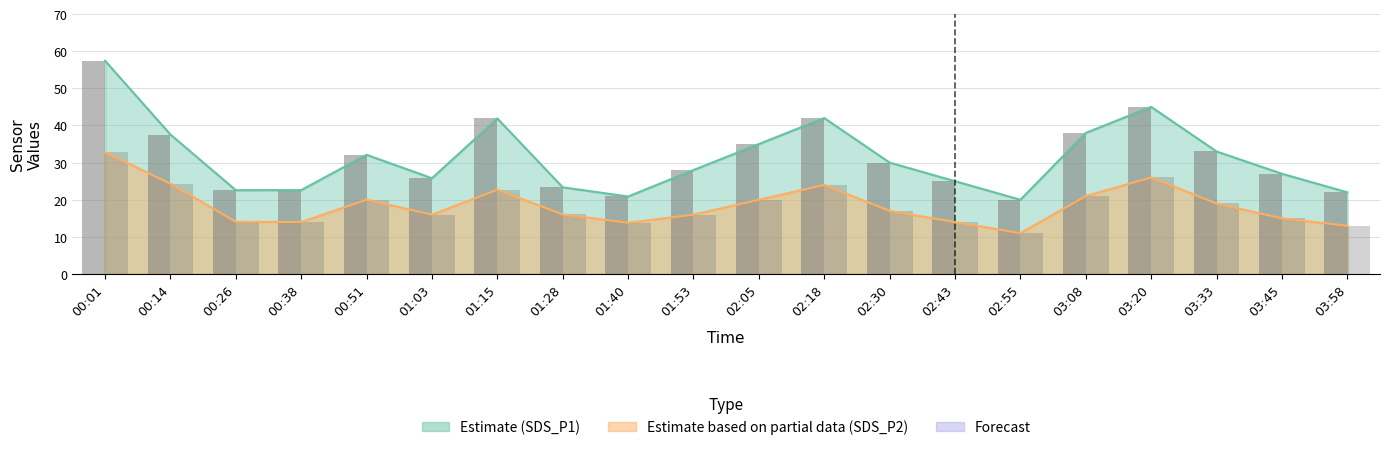

How many values are below 30?

10